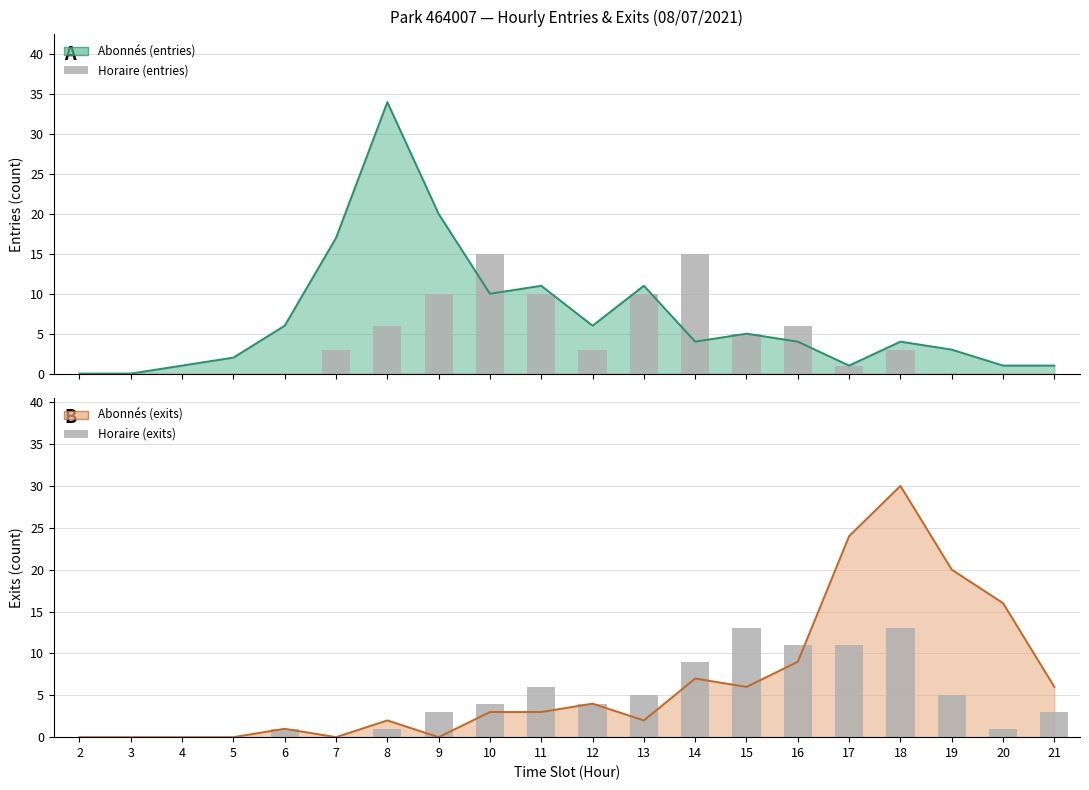

What is the value of the Horaire (entries) bar at the 15th from the left?

6